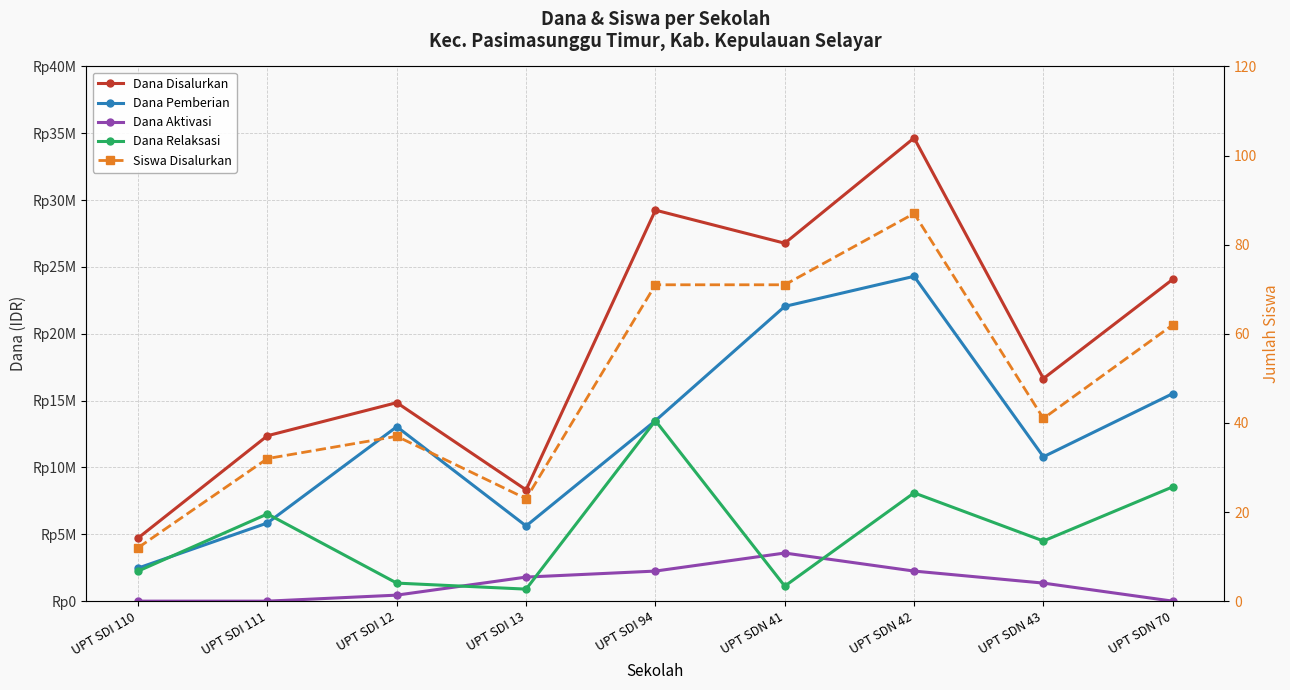

After their last crossing, which series has the higher values: Dana Pemberian or Dana Relaksasi?

Dana Pemberian